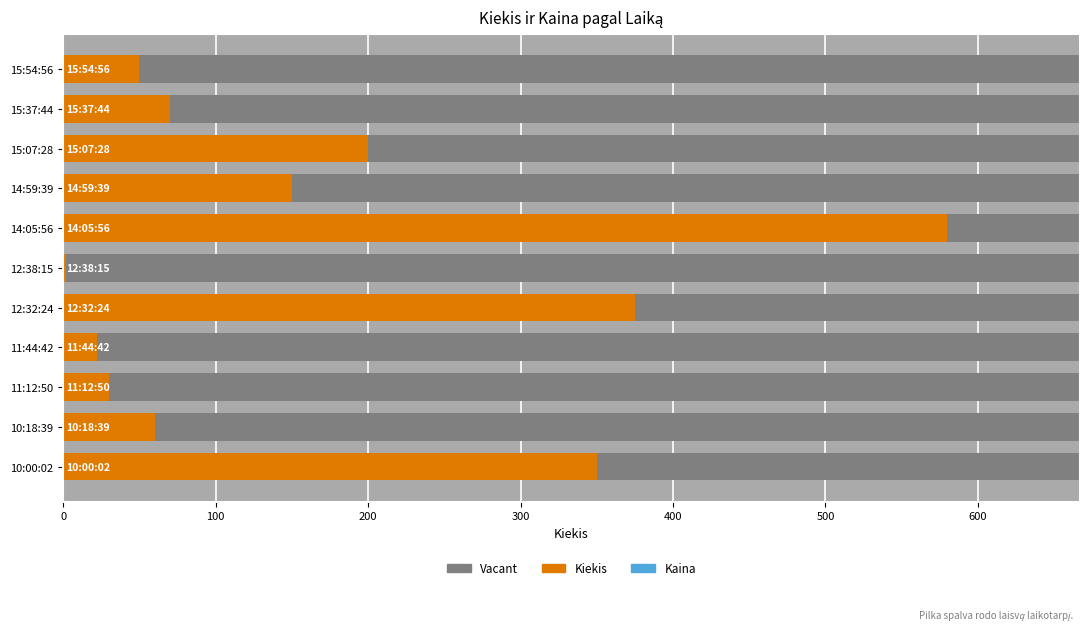

How many bars are there in total?

11